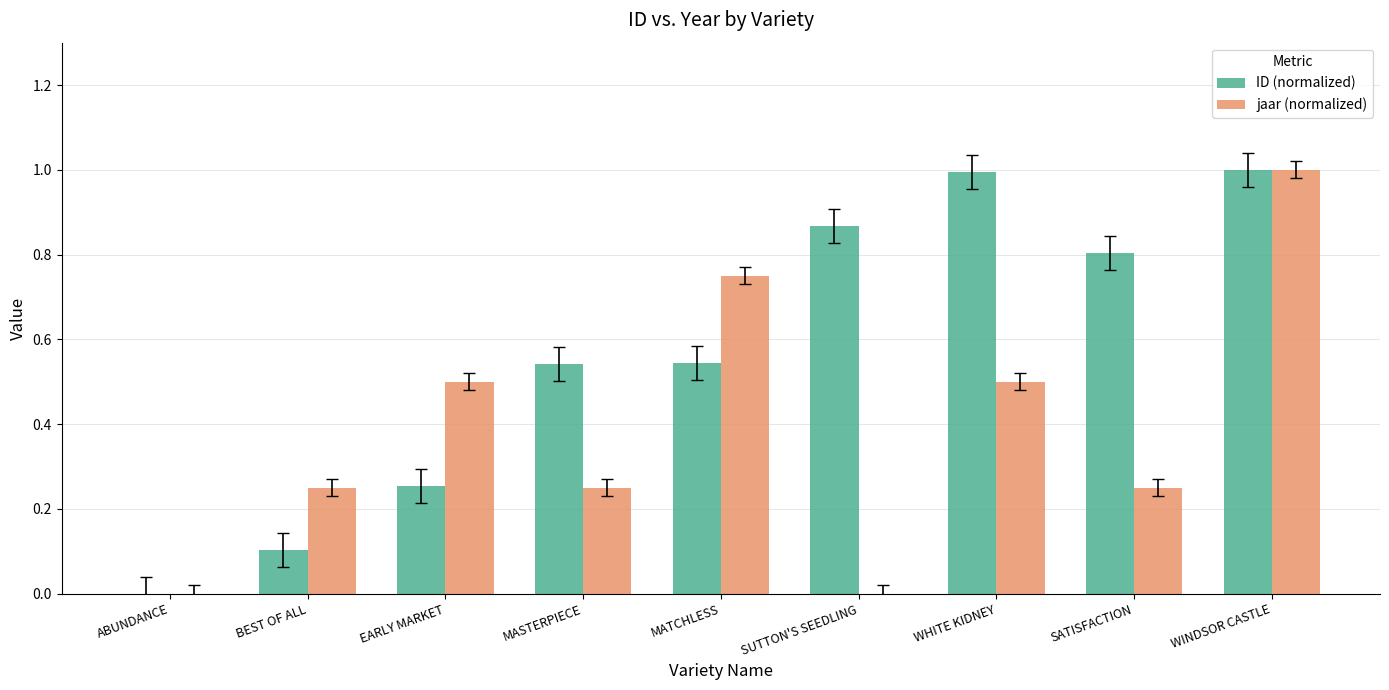

What is the sum of the ID (normalized) values at SUTTON'S SEEDLING and EARLY MARKET?

1.1